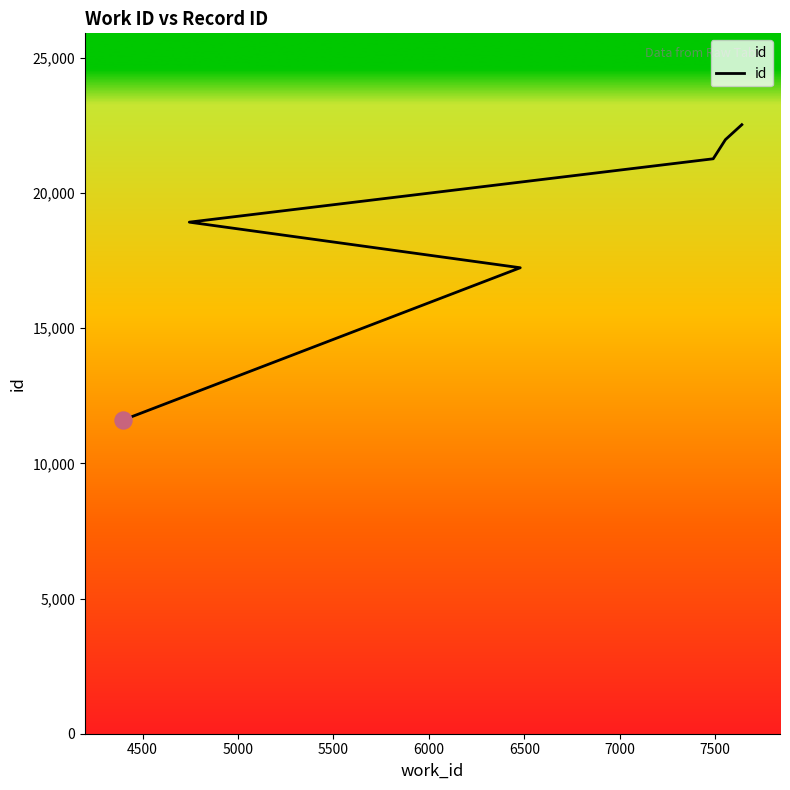

Between 6000 and 7000, which is larger?

7000